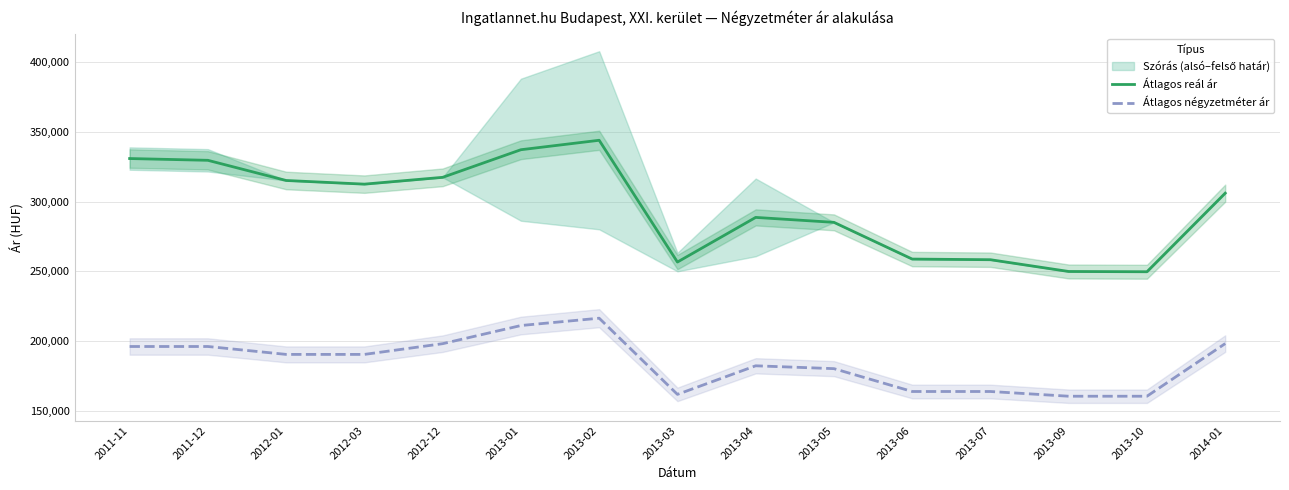

What is the value of the Átlagos reál ár point at the 13th from the left?

249875